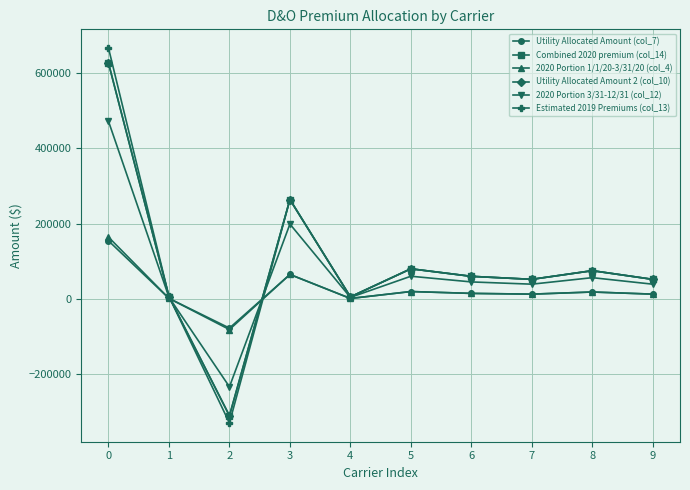

What is the sum of all Utility Allocated Amount (col_7) values?

223535.4